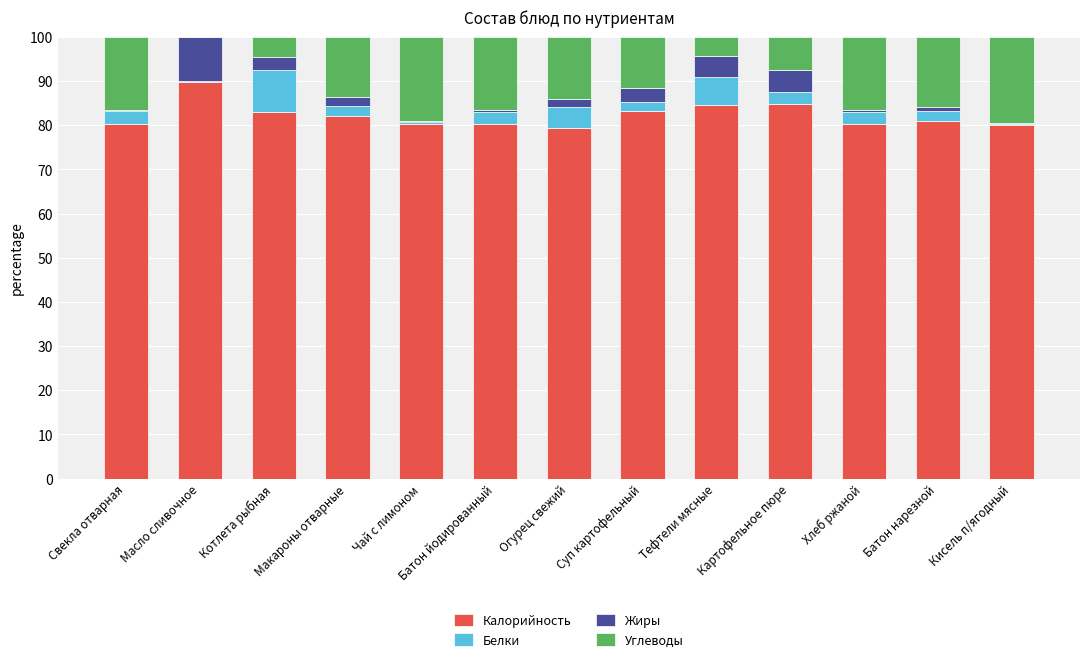

What is the total value across all series at Тефтели мясные?

100.0